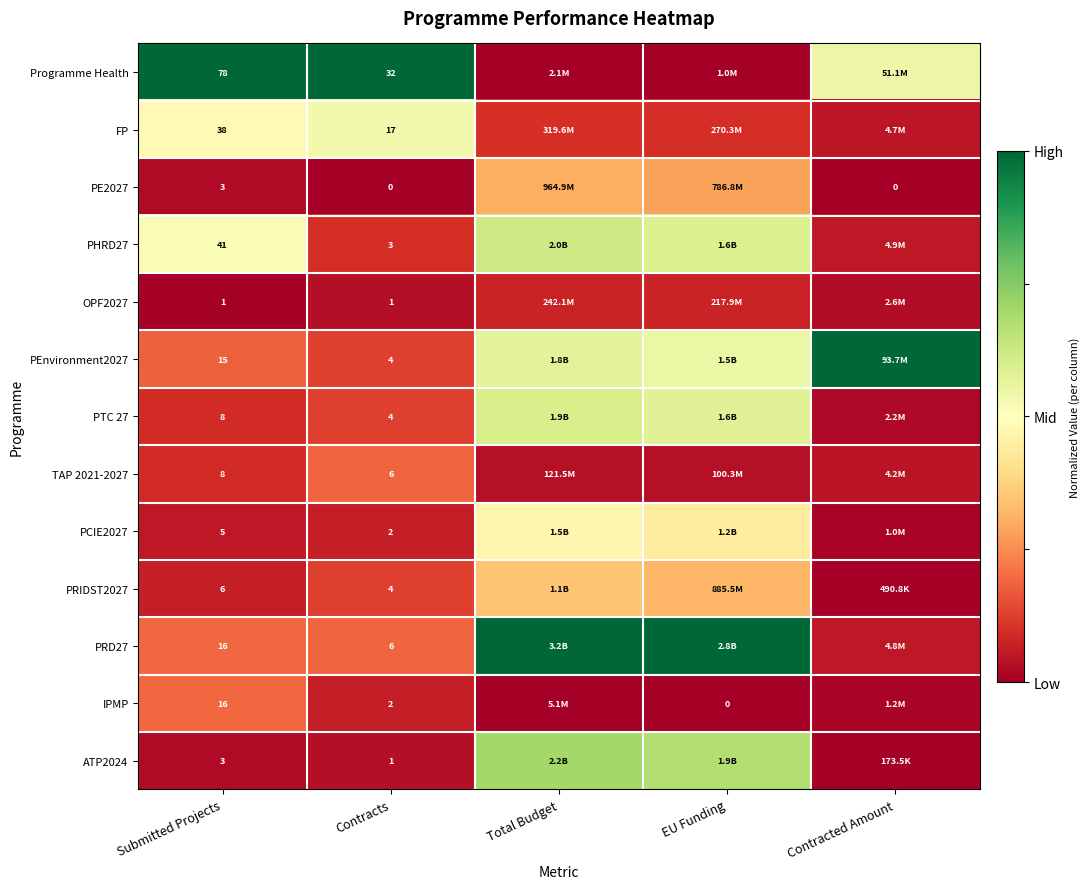

Which category has the lowest value in the ATP2024 series?

Contracted Amount